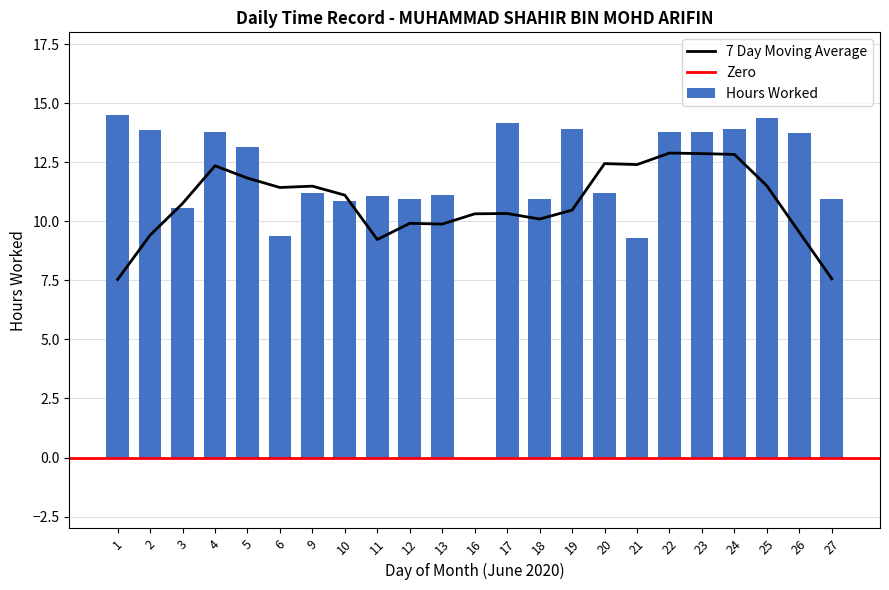

What is the difference between the maximum and minimum values?

14.5